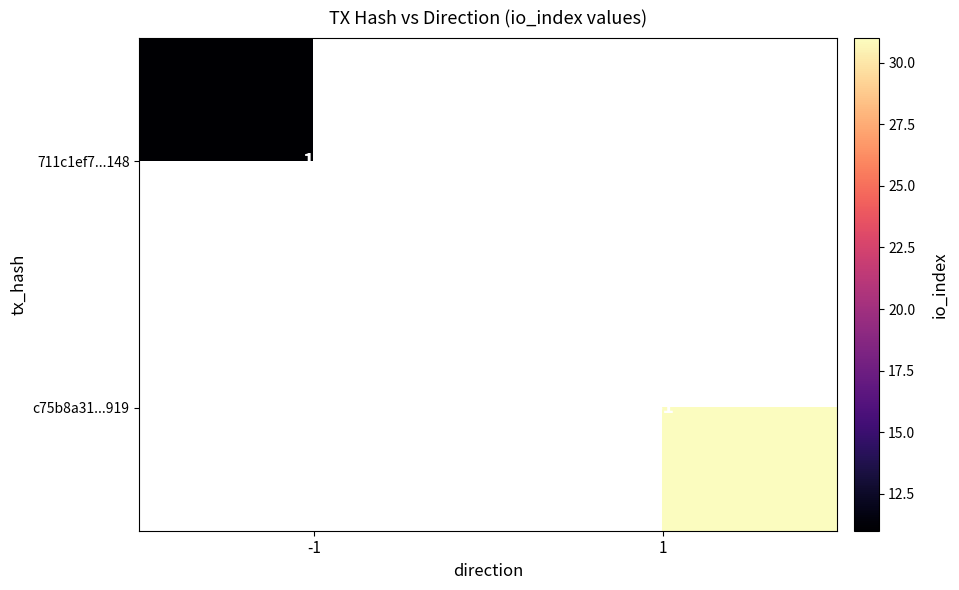

Is it true that c75b8a31...919 equals 31 at 1?

True